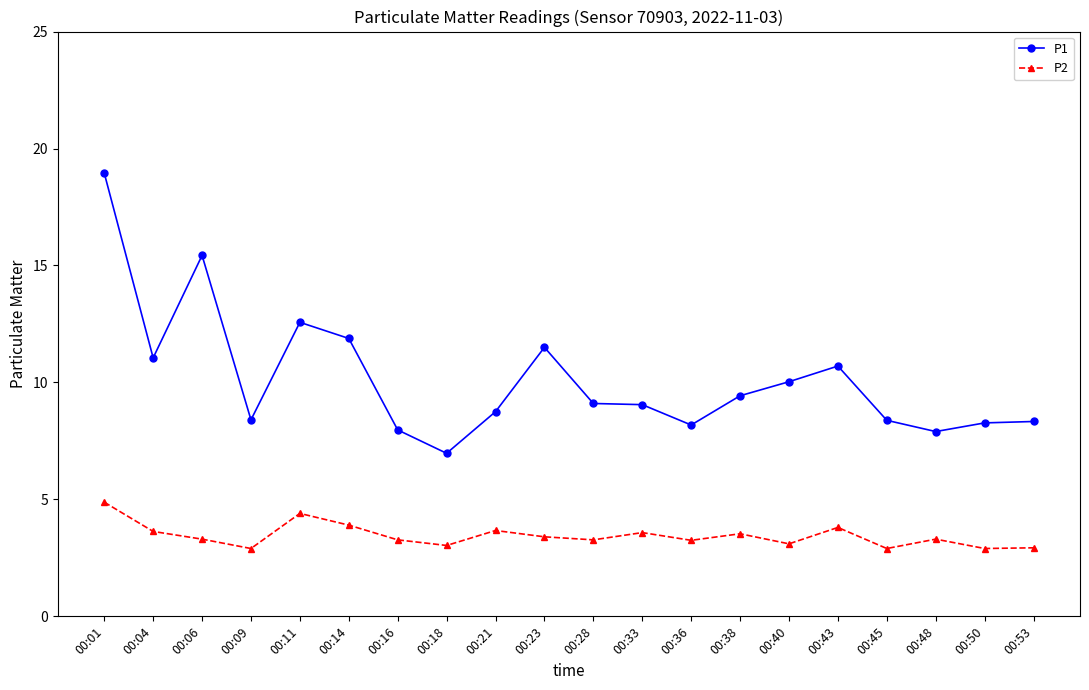

How many lines are shown in the chart?

2